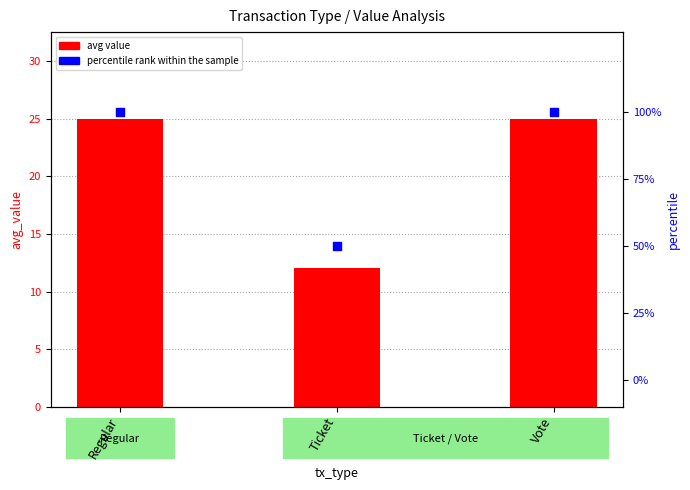

What are all the series names shown in the legend?

avg value, percentile rank within the sample